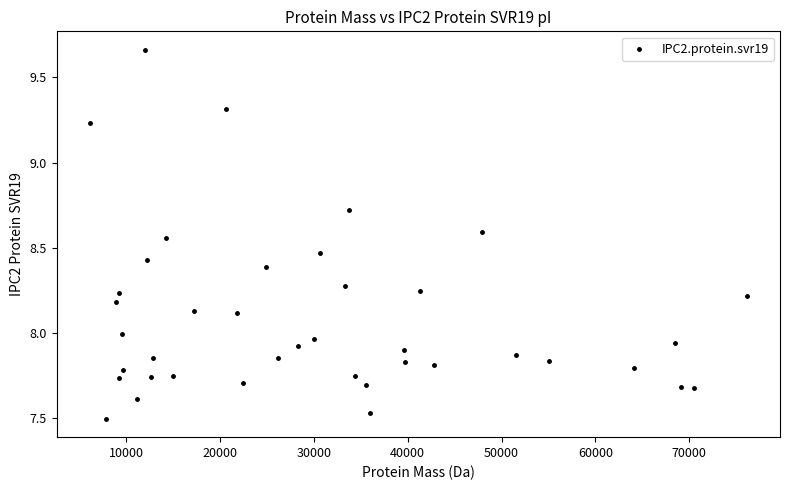

What is the range of X values (max minus min)?

70062.2